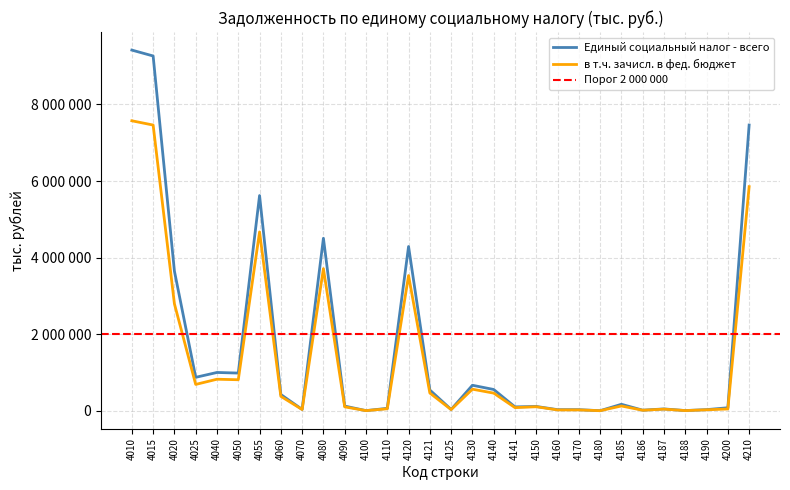

What is the difference between the maximum and minimum values in the в т.ч. зачисл. в фед. бюджет series?

7573597